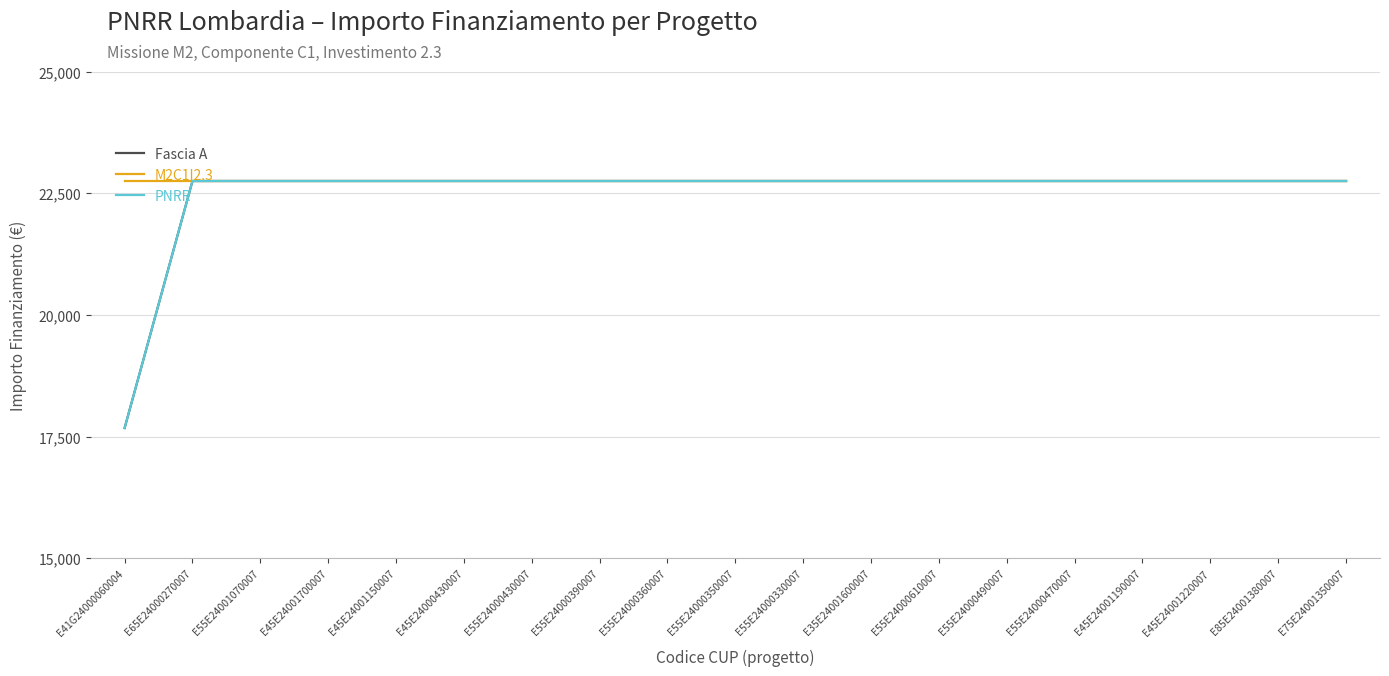

What position from the right is E45E24001150007?

15